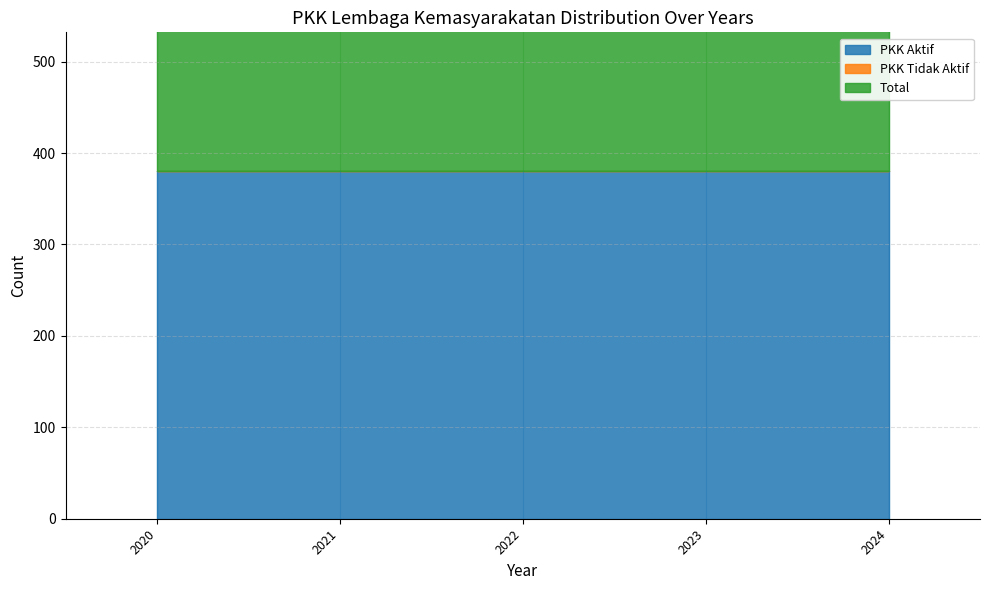

The Total series shows 575 at 2021. True or false?

False